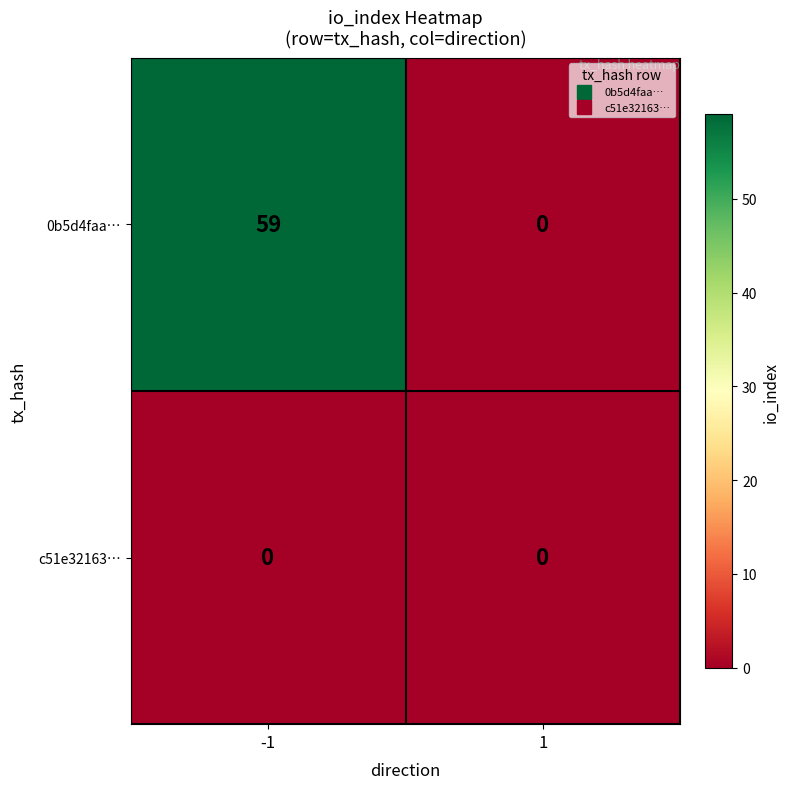

Read the 0b5d4faa… value at -1, to the nearest 5.

60